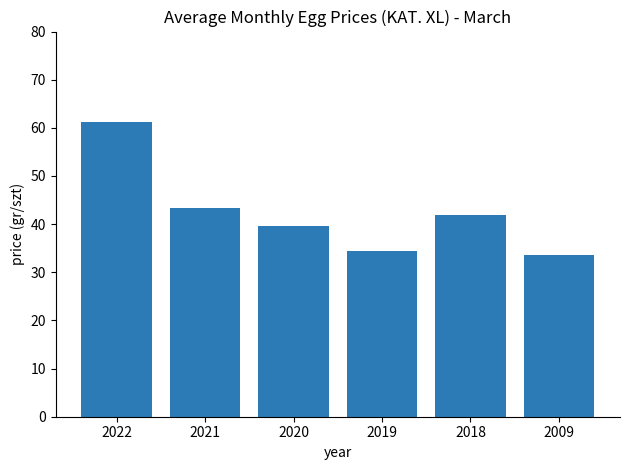

What is the sum of the values at 2020 and 2021?

82.8